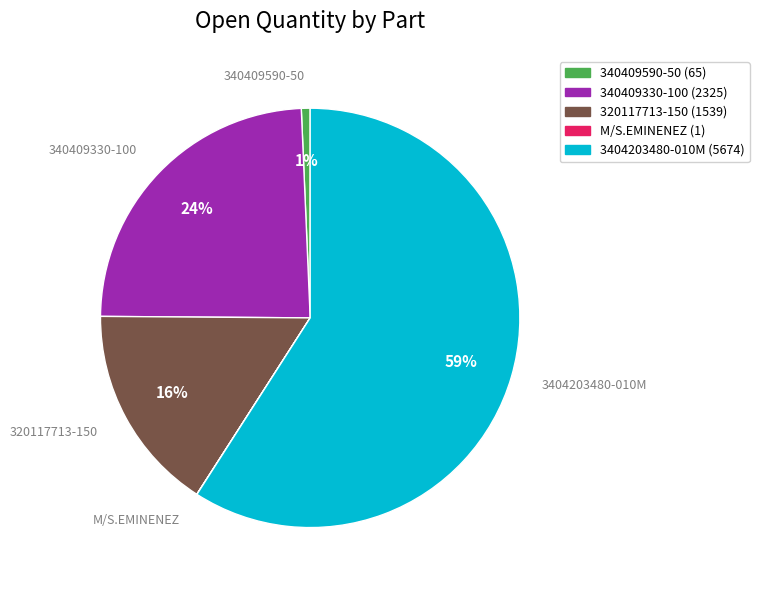

Is the sum of 340409590-50 and 320117713-150 greater than half?

No